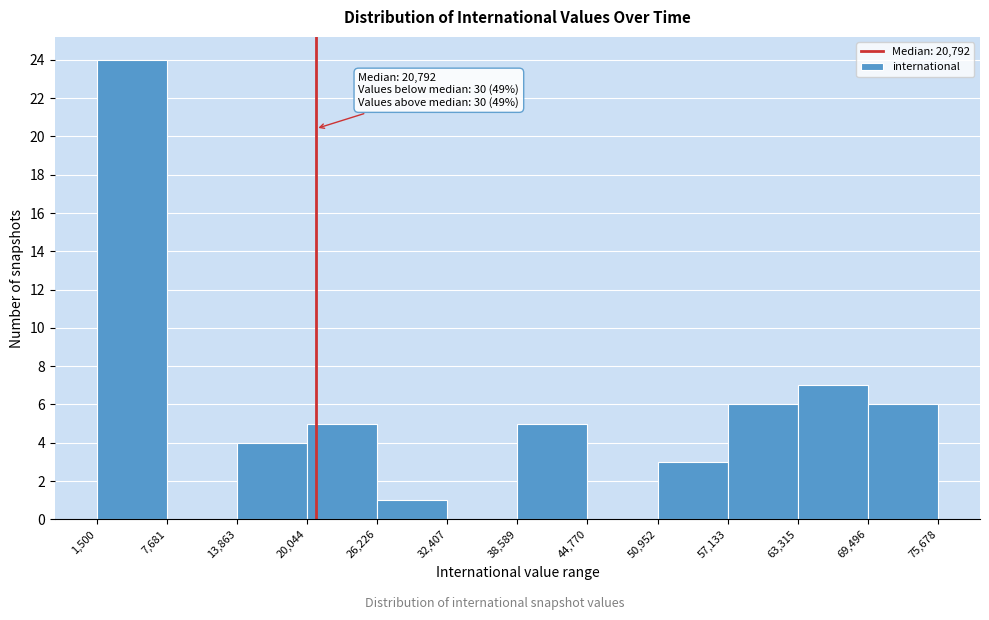

Which range on the x-axis has the tallest bar?

1,500 to 7,681